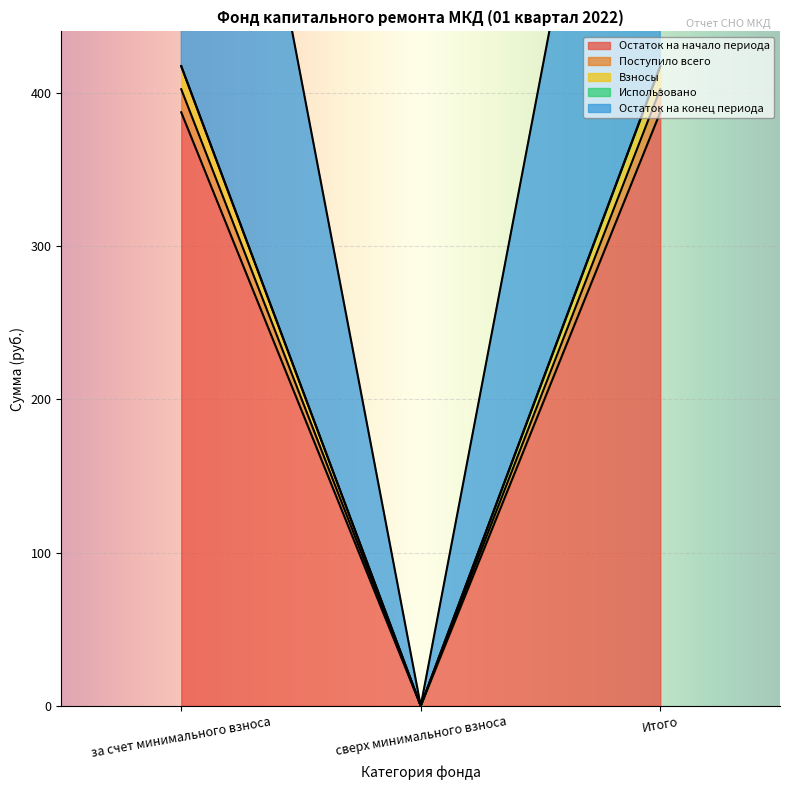

What is the label of the 3rd point from the right?

за счет минимального взноса